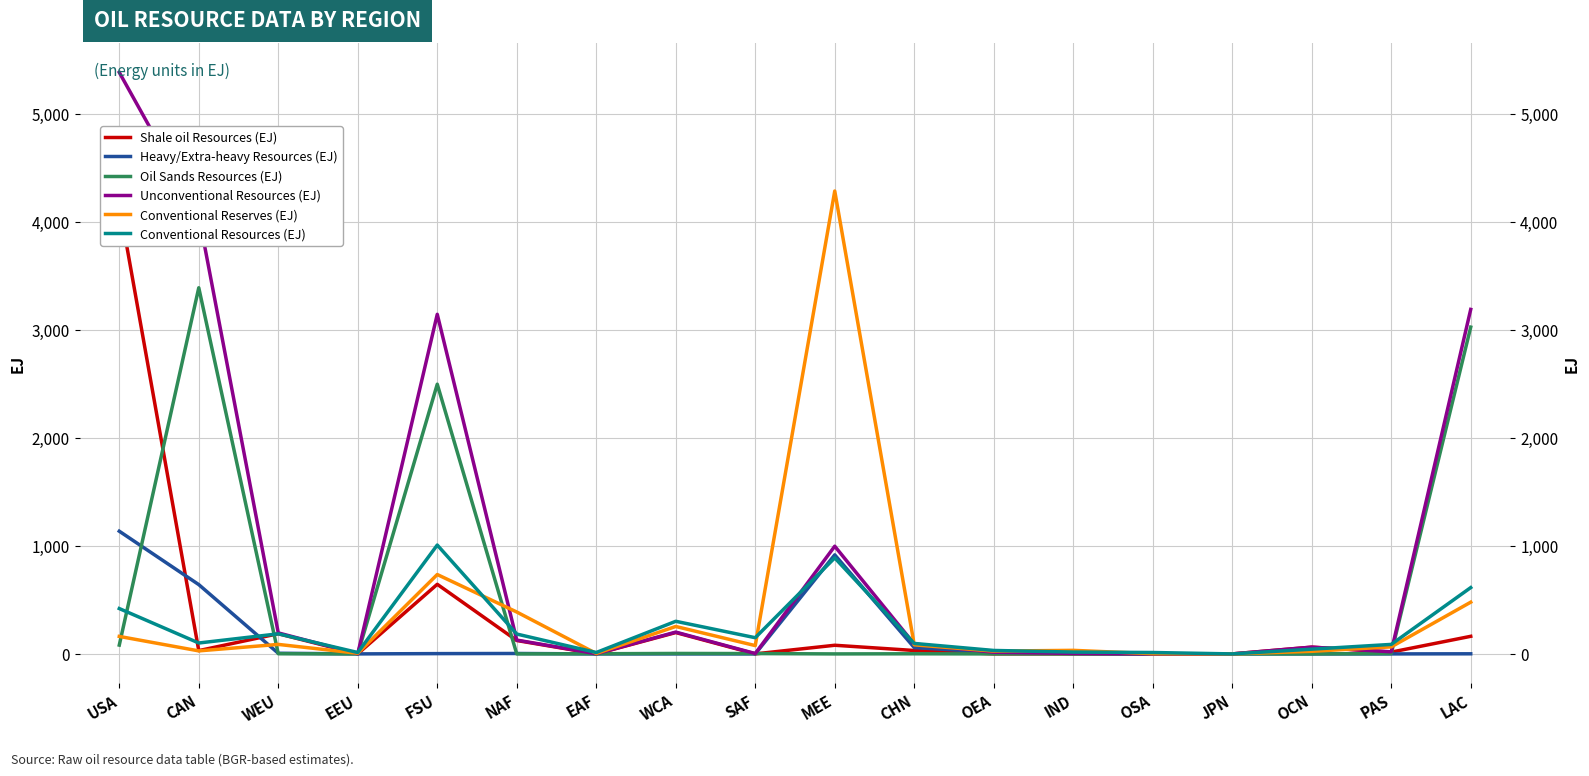

Reading left to right, transcribe all the data shown in this chart.

Shale oil Resources (EJ): 4166.6	30.4	187.0	0.9	644.6	124.1	0.1	197.7	0.3	80.1	31.6	0.6	0.0	0.0	0.0	62.6	16.6	163.0
Heavy/Extra-heavy Resources (EJ): 1136.1	641.6	6.1	0.1	2.7	4.0	0.0	0.0	0.0	917.1	58.5	14.9	4.5	0.0	0.0	0.0	0.0	1.0
Oil Sands Resources (EJ): 81.6	3390.3	1.5	0.5	2497.2	0.0	1.5	4.2	3.2	0.0	1.2	0.0	0.0	0.0	0.0	0.0	3.1	3025.8
Unconventional Resources (EJ): 5384.3	4062.3	194.5	1.5	3144.5	128.1	1.6	201.9	3.5	997.2	91.3	15.4	4.5	0.0	0.0	62.6	19.7	3189.8
Conventional Reserves (EJ): 162.0	28.0	88.0	6.0	735.0	388.0	4.0	254.0	77.0	4286.0	84.0	26.0	33.0	2.0	0.0	24.0	65.0	479.0
Conventional Resources (EJ): 420.0	101.0	186.0	13.0	1008.0	184.0	13.0	302.0	150.0	889.0	97.0	32.0	17.0	13.0	0.0	44.0	88.0	614.0